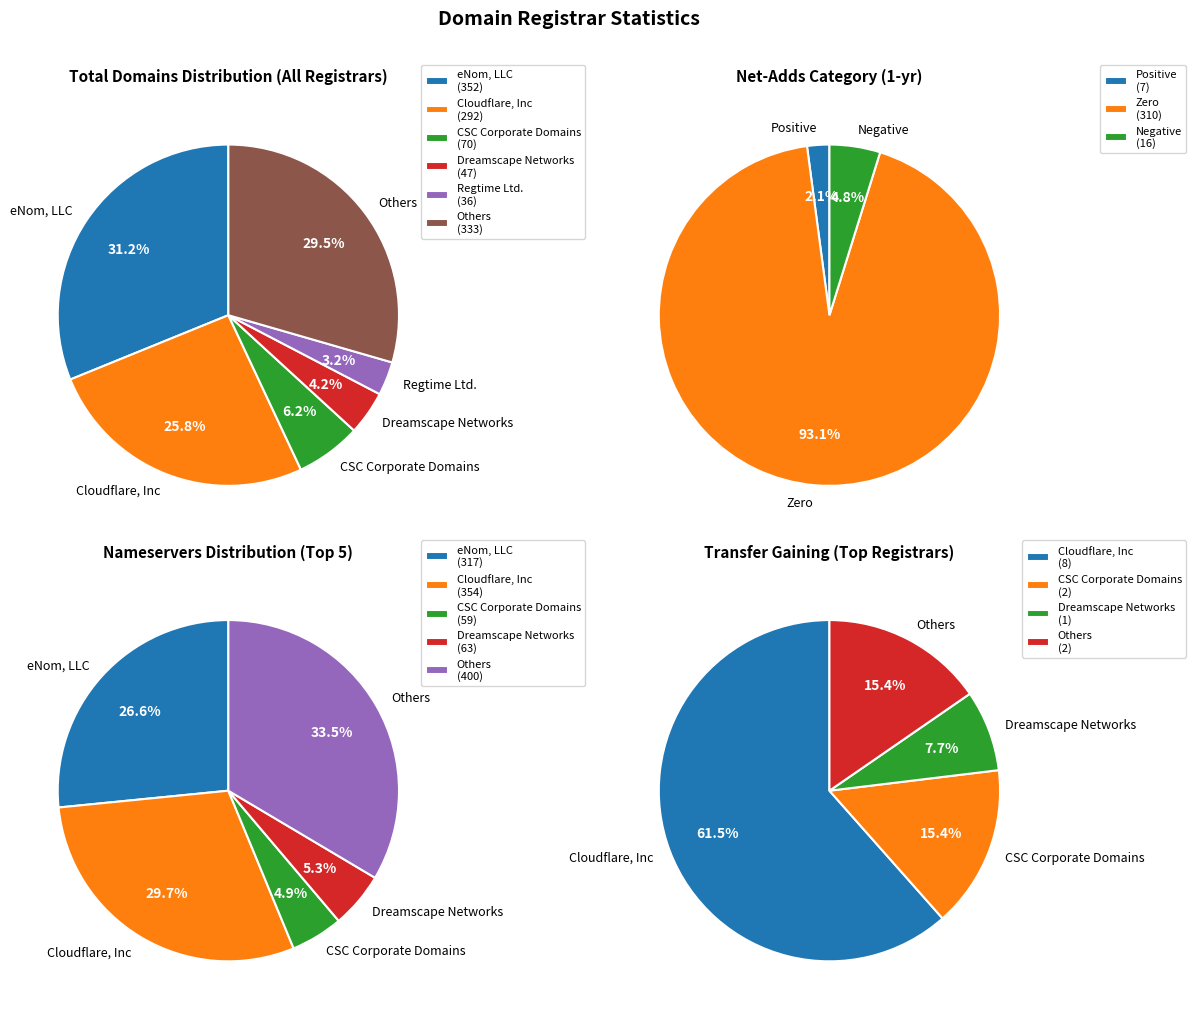

Is 17 the majority of the pie?

No